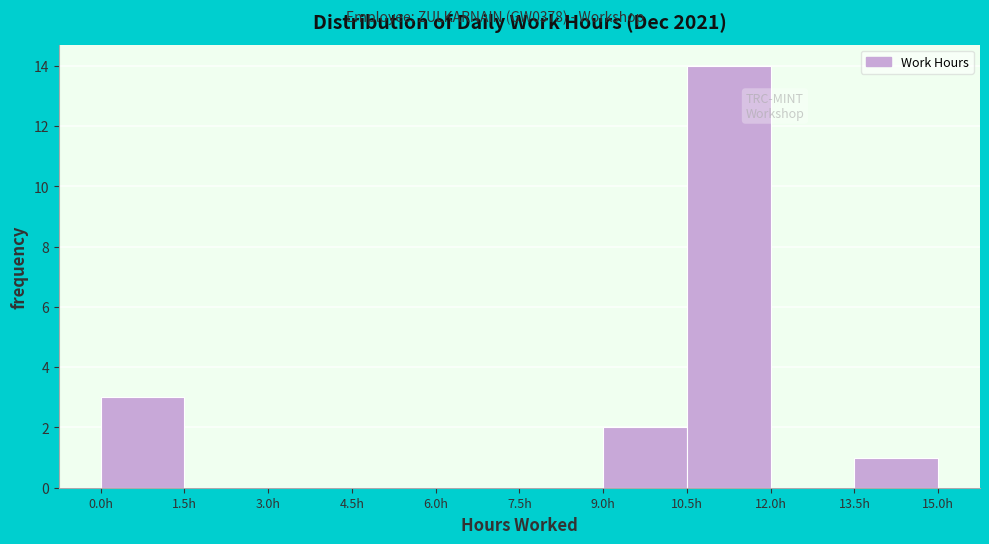

Over which range of the x-axis is the bar tallest?

10.5 to 12.0